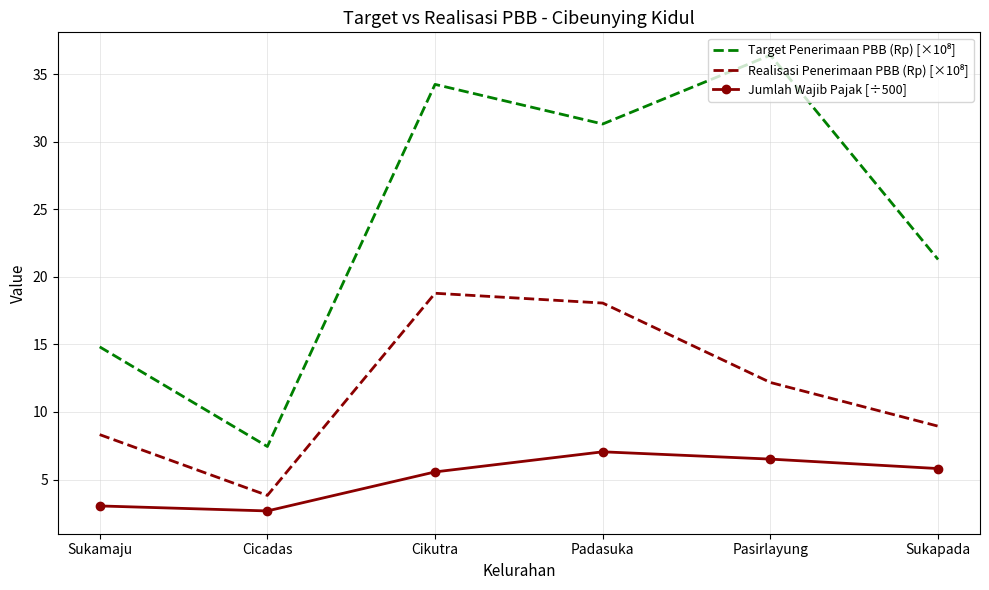

The Jumlah Wajib Pajak [÷500] series shows 7.0 at Padasuka. True or false?

True